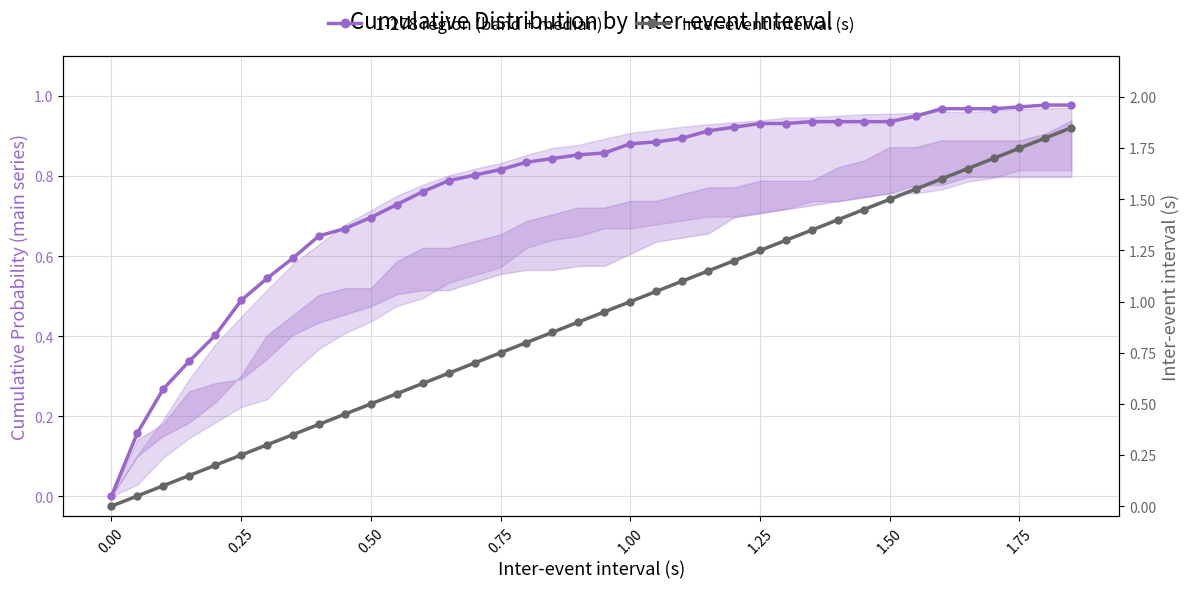

True or false: 1-278 (C:Y2 band) and Inter-event interval (s) intersect in this chart.

True